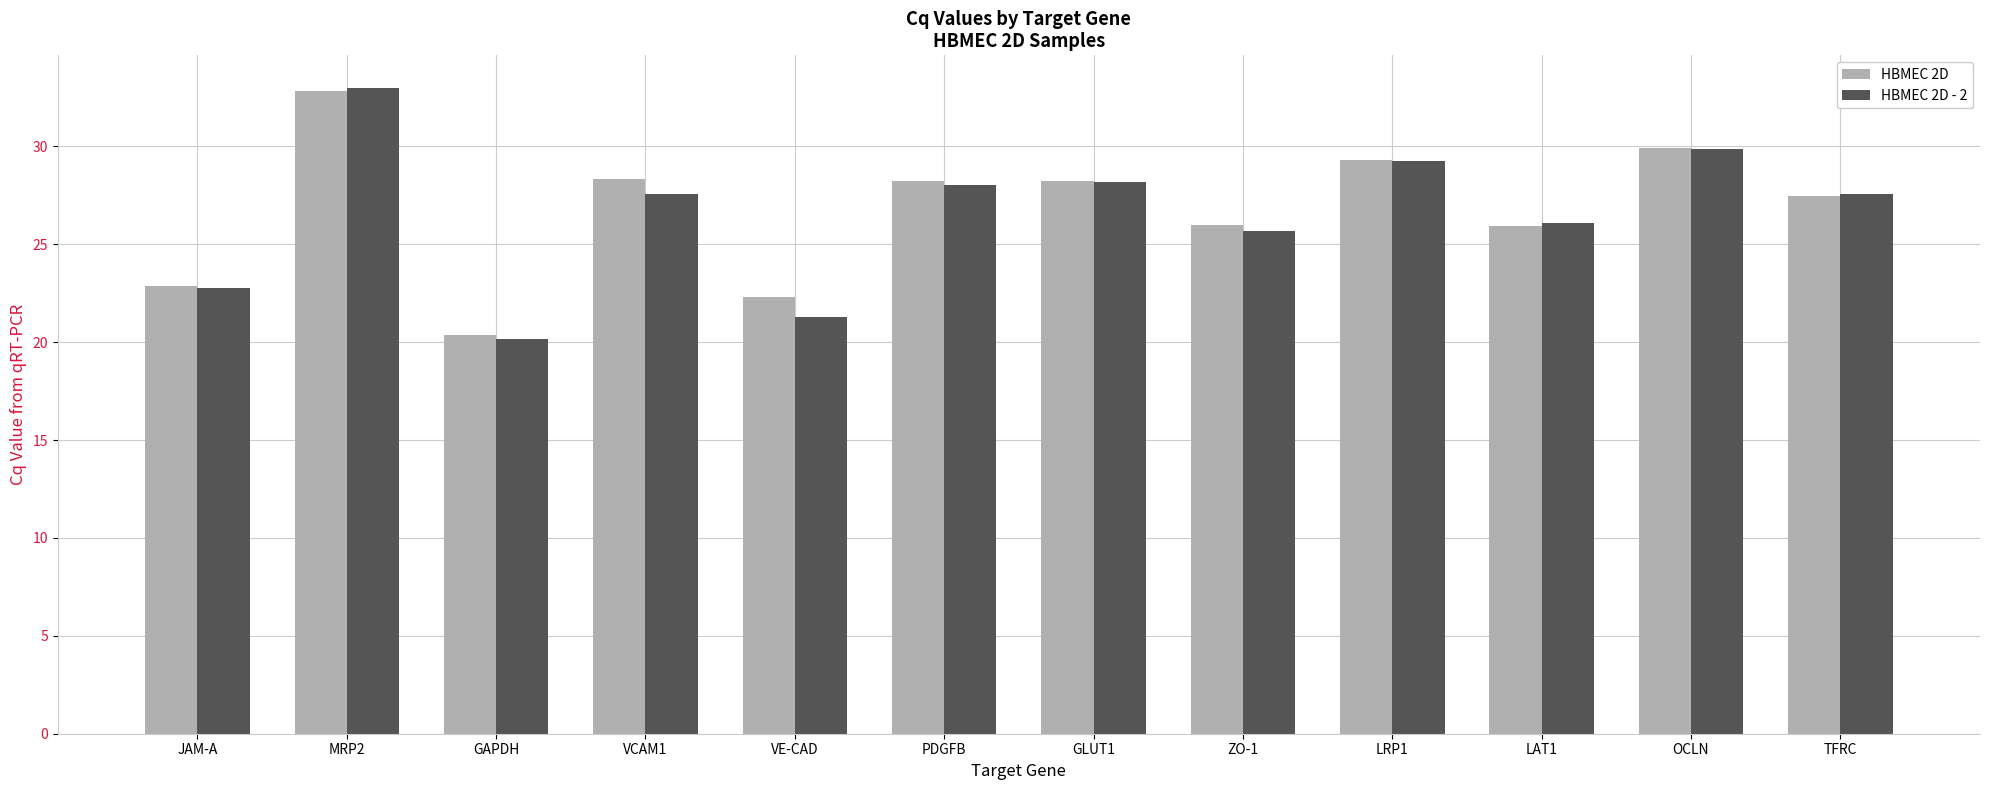

What is the label of the 1st bar from the right?

TFRC